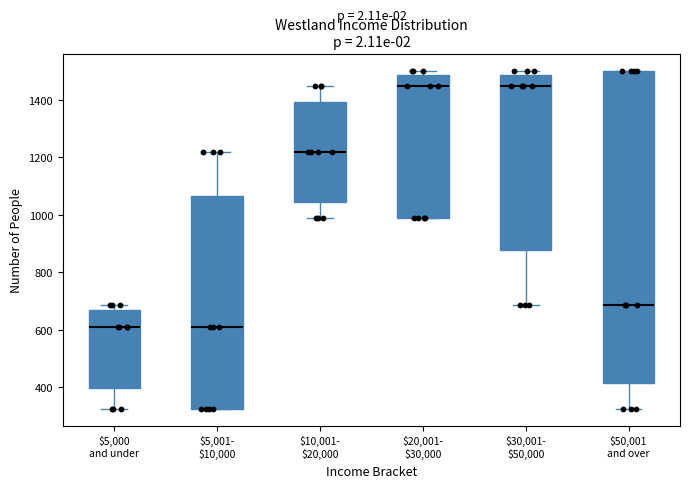

Comparing the boxes themselves (not the whiskers), which one is the tallest?

$50,001 and over